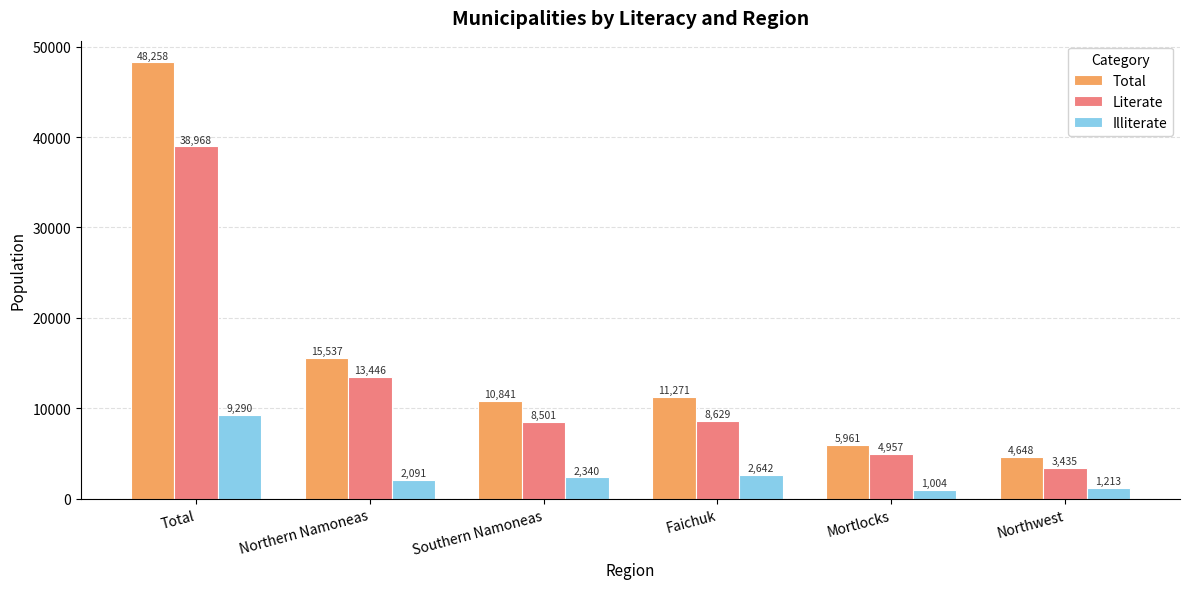

Which series has the largest range (max minus min)?

Total